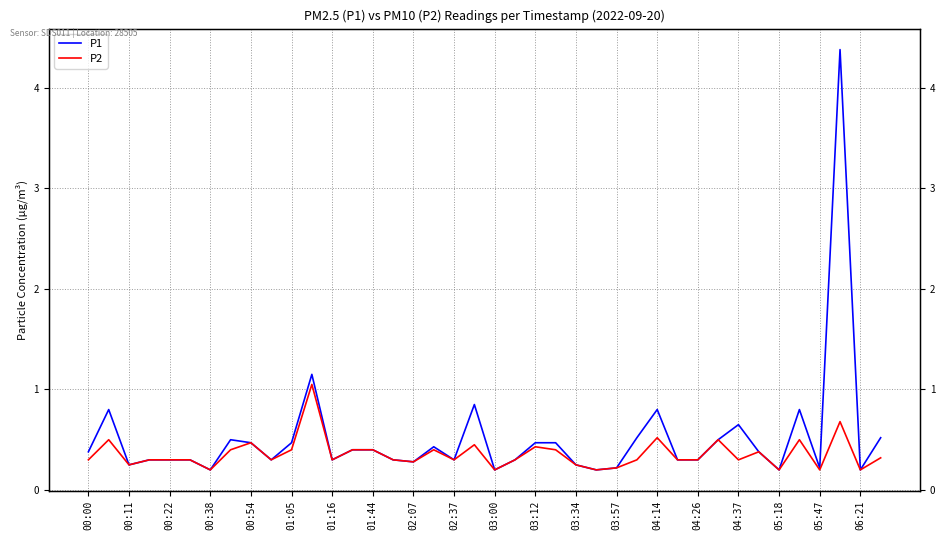

What is the sum of the P2 values at 03:34 and 25?

0.5